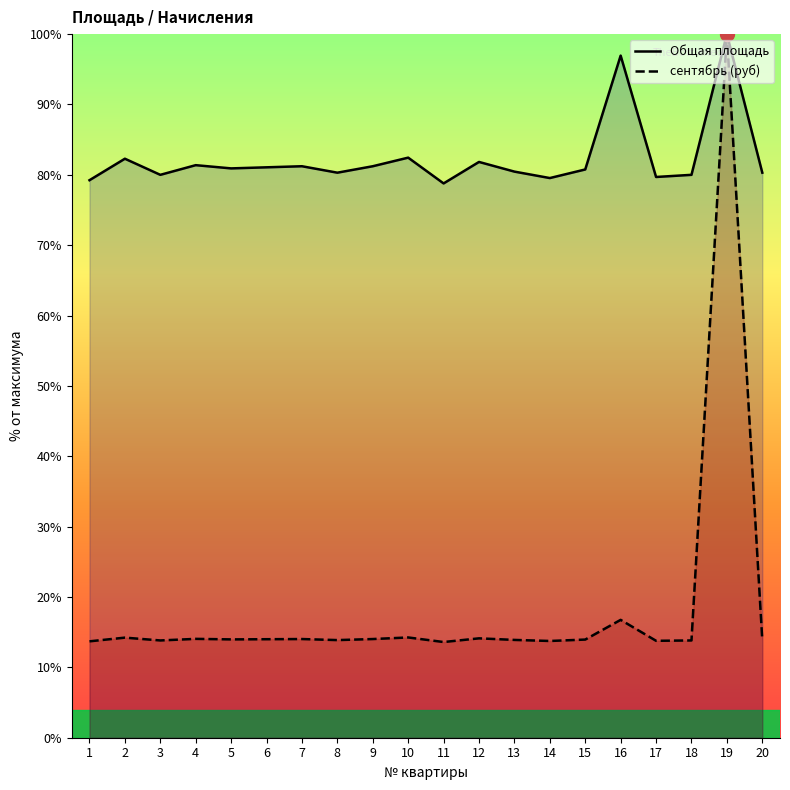

Which label corresponds to the smallest value in the chart?

11